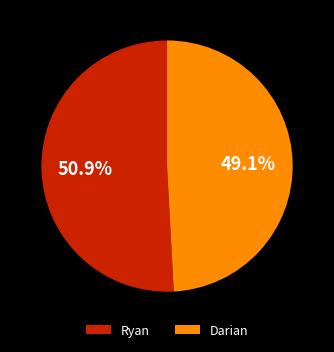

What percentage is the Darian slice, to the nearest percent?

49%